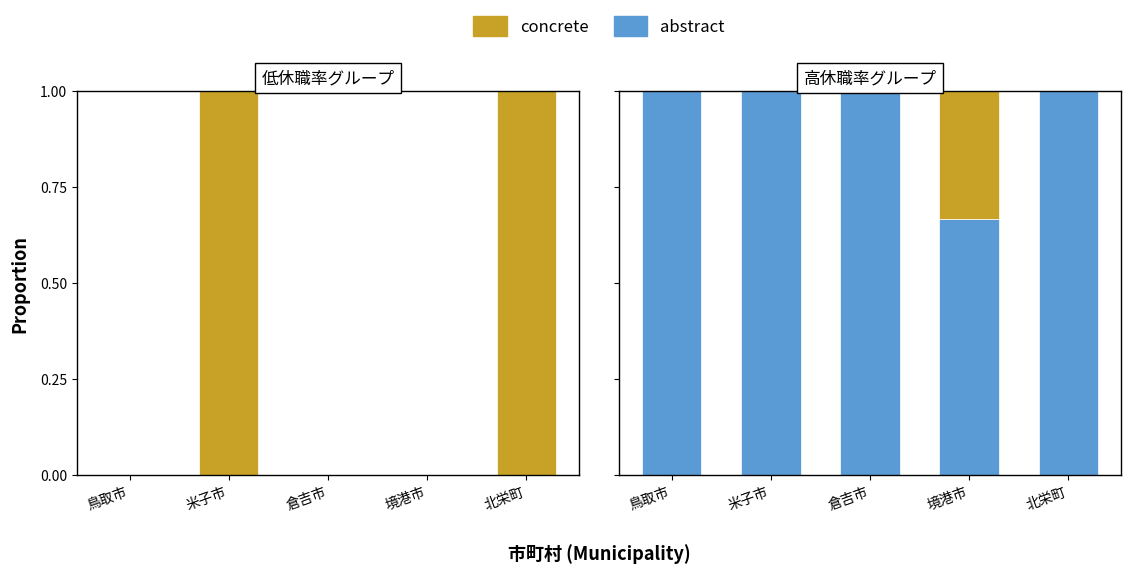

At which category is the sum across all series the highest?

鳥取市